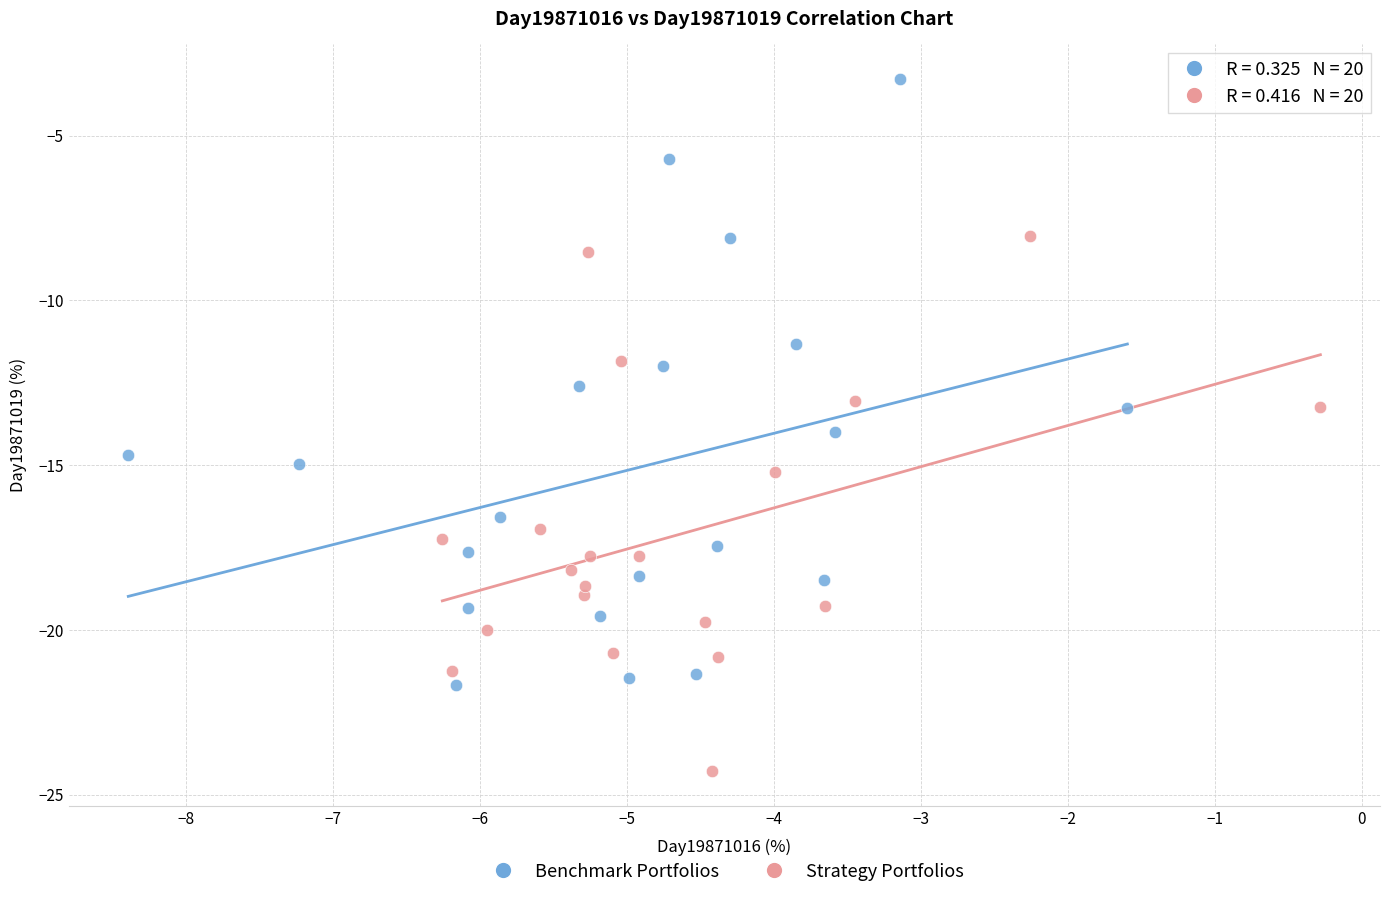

Which series contains the highest Y value?

Benchmark Portfolios